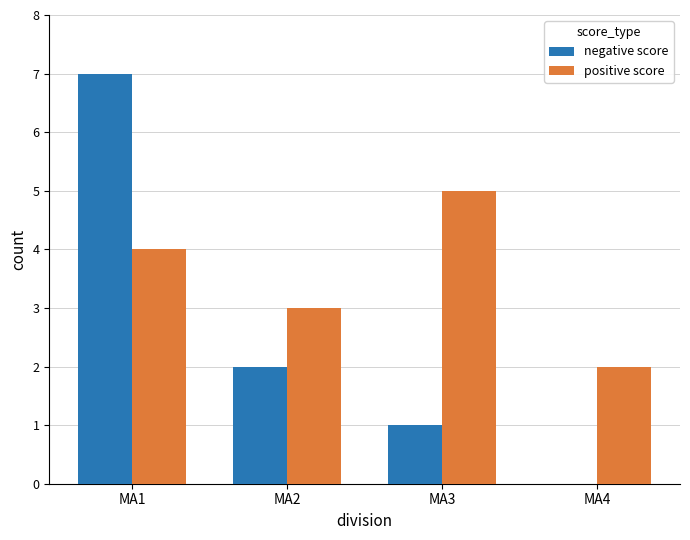

Which label corresponds to the largest value in the chart?

MA1